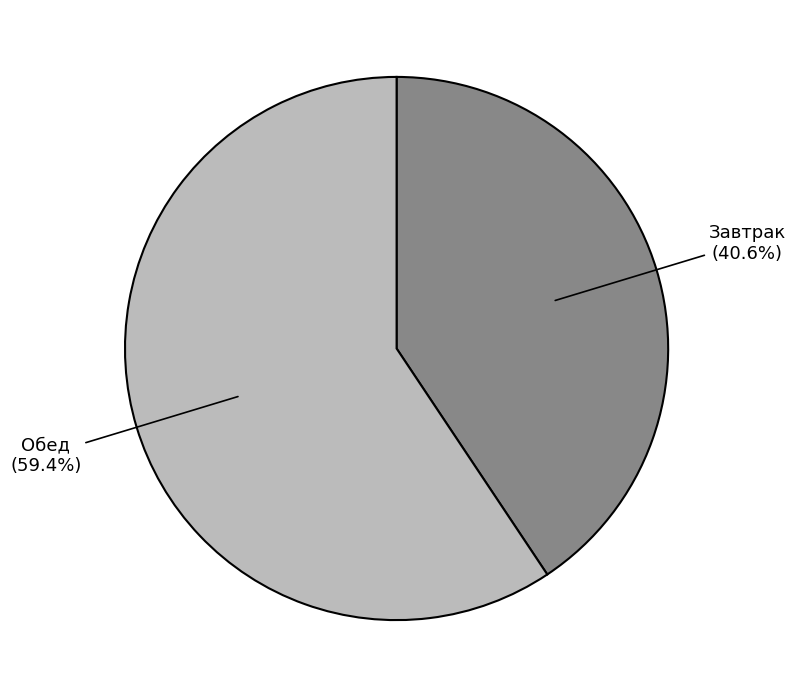

Does any single category account for the majority?

Yes